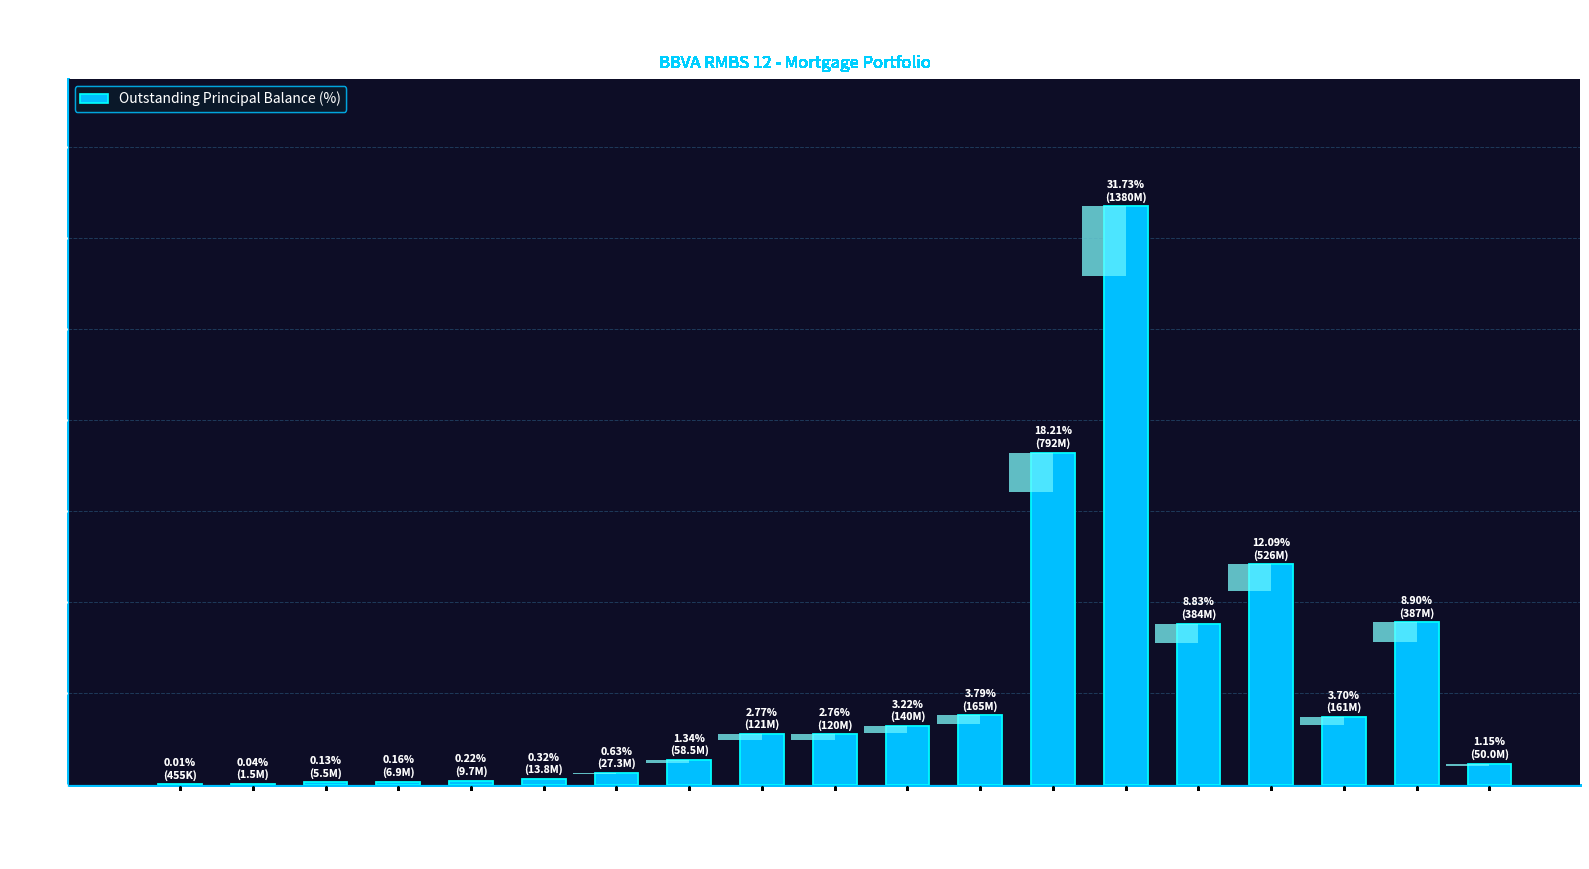

Where does the data first go above 2?

2003